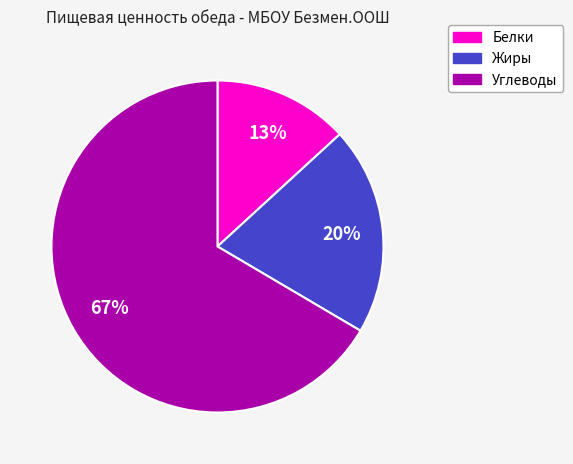

Which slice is the largest?

Углеводы